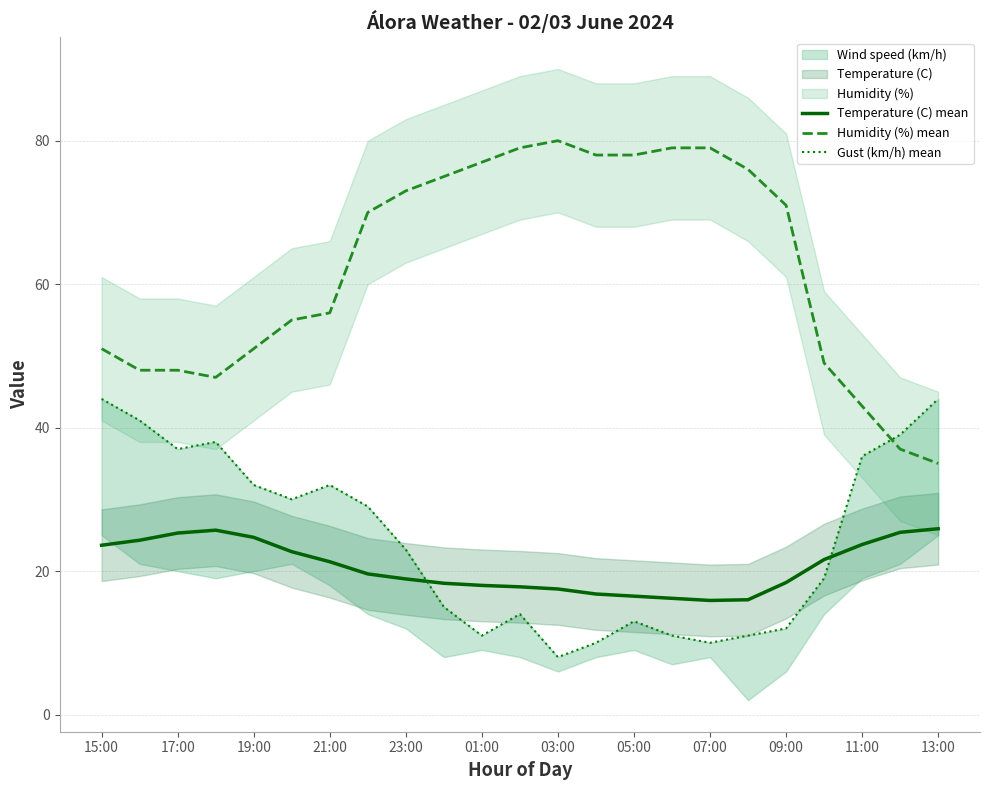

What is the highest value of the Humidity (%) mean series?

80.0